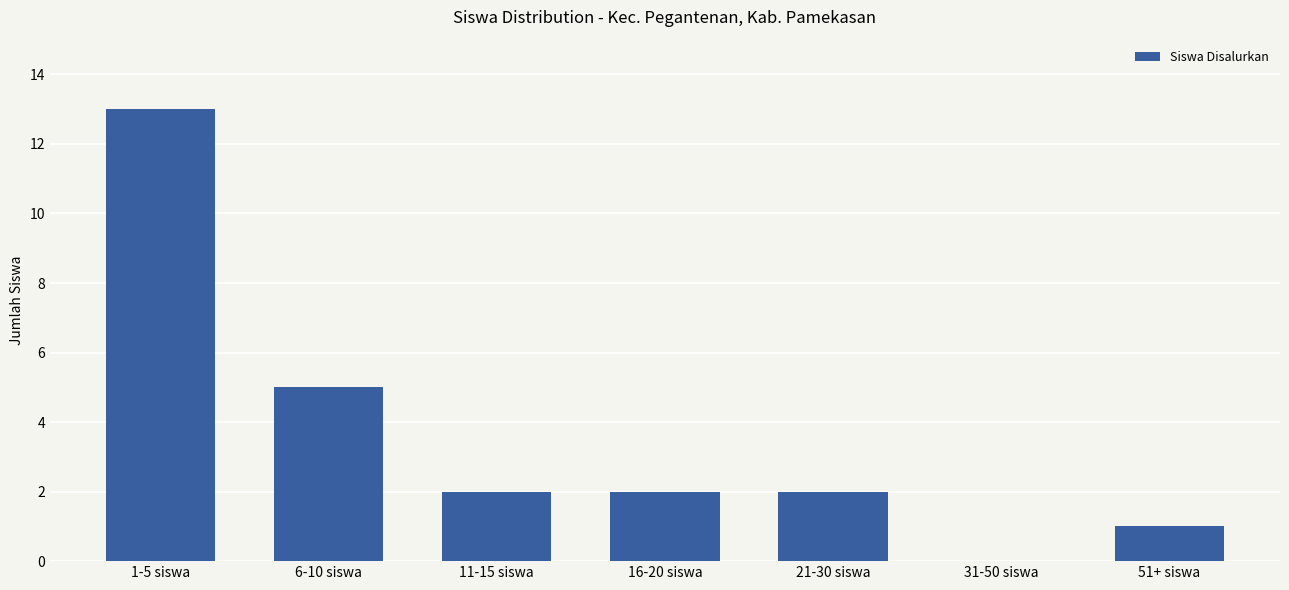

What is the change in value from 6-10 siswa to 16-20 siswa?

-3